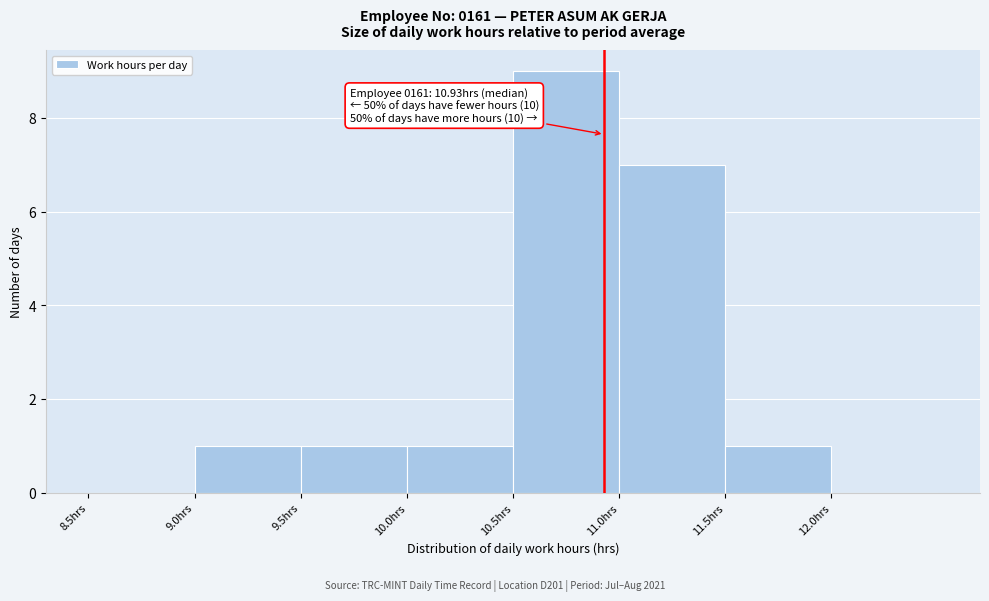

Which range on the x-axis has the tallest bar?

10.5 to 11.0